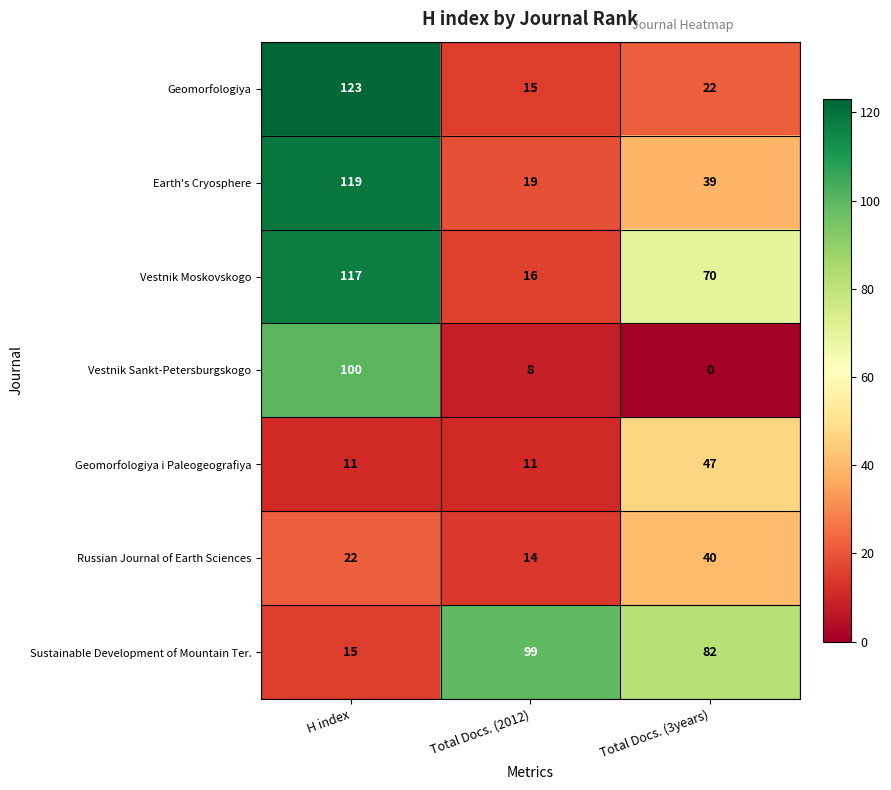

At how many categories does at least one series exceed 57?

3